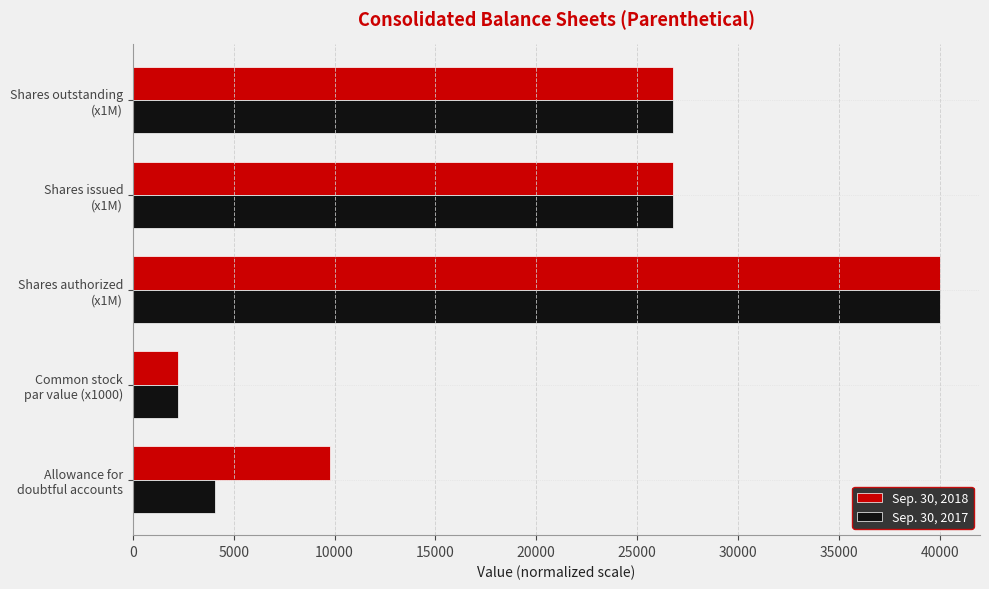

What is the difference between the maximum and minimum values in the Sep. 30, 2018 series?

37750.0